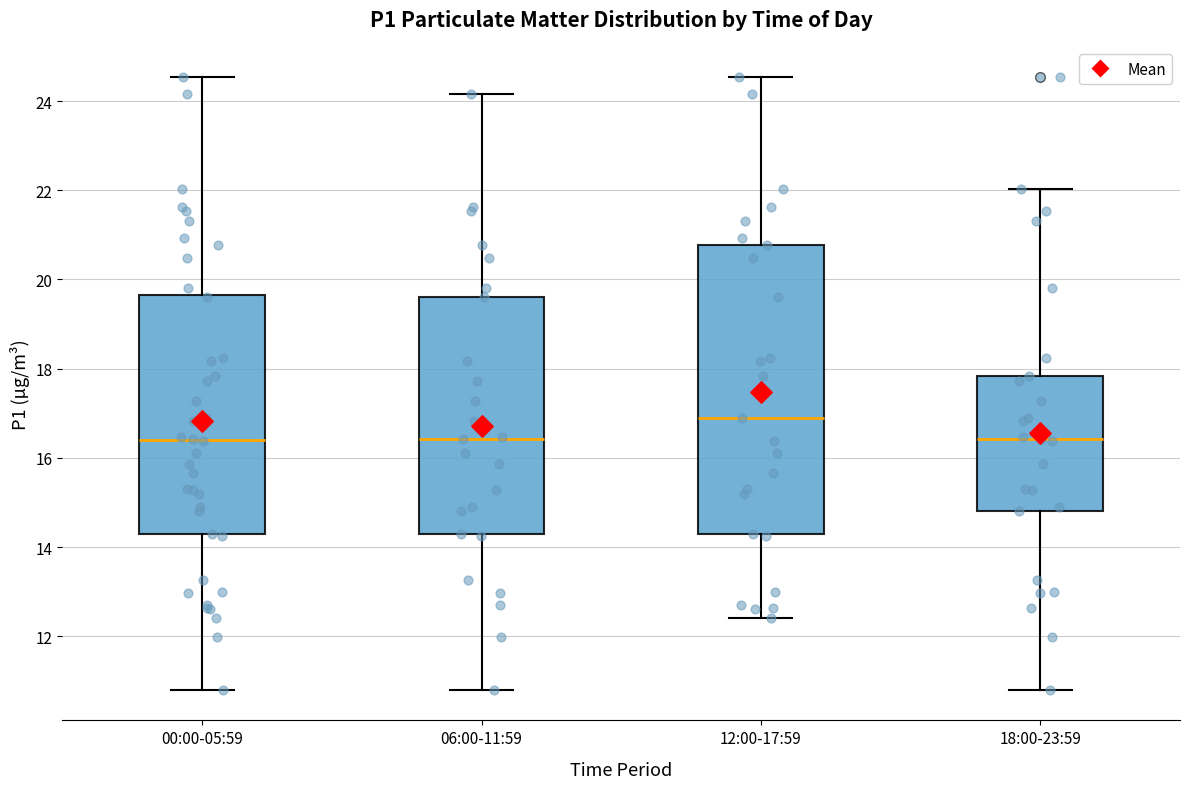

Reading left to right, transcribe this box plot: for each box, give where its median line is, the range the box spans, and where its two whiskers end, as read against the y-axis. The values are not printed on the chart, so give them approximately, as read against the axis.

00:00-05:59: median 16.4, box 14.2 to 19.6, whiskers 10.8 to 24.6
06:00-11:59: median 16.4, box 14.4 to 19.6, whiskers 10.8 to 24.2
12:00-17:59: median 17.0, box 14.4 to 20.8, whiskers 12.4 to 24.6
18:00-23:59: median 16.4, box 14.8 to 17.8, whiskers 10.8 to 22.0